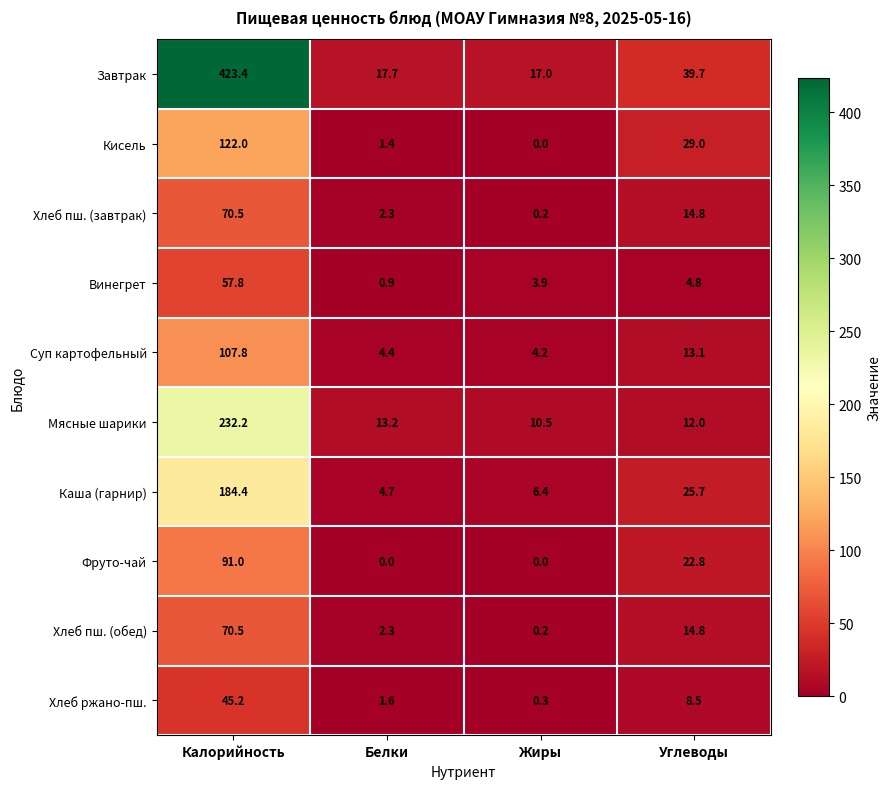

What is the total value across all series at Жиры?

42.7